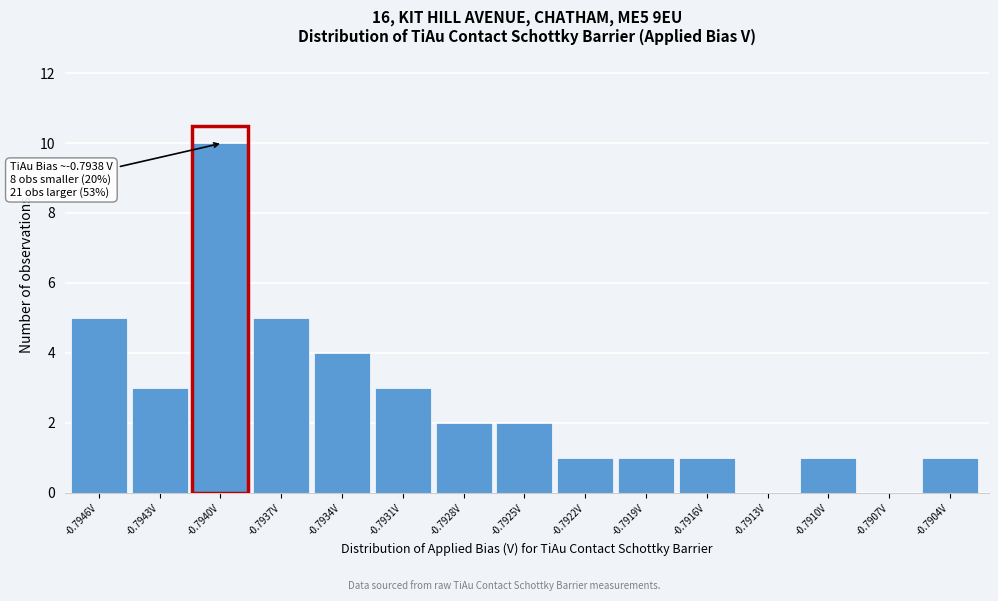

Reading left to right, extract all data points from this chart.

-0.7946V=5	-0.7943V=3	-0.7940V=10	-0.7937V=5	-0.7934V=4	-0.7931V=3	-0.7928V=2	-0.7925V=2	-0.7922V=1	-0.7919V=1	-0.7916V=1	-0.7913V=0	-0.7910V=1	-0.7907V=0	-0.7904V=1